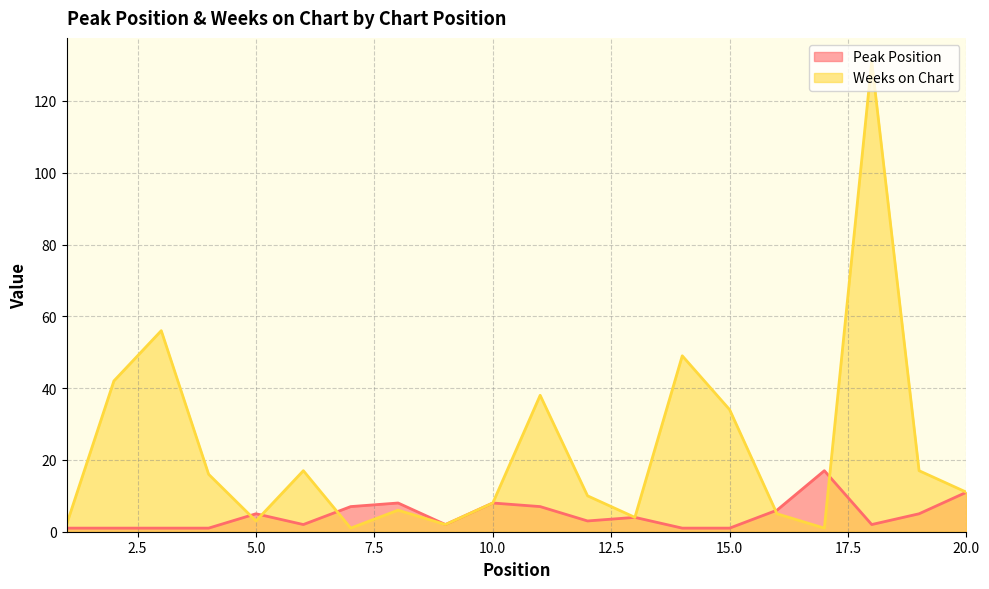

How many values in the Peak Position series are below 4?

10